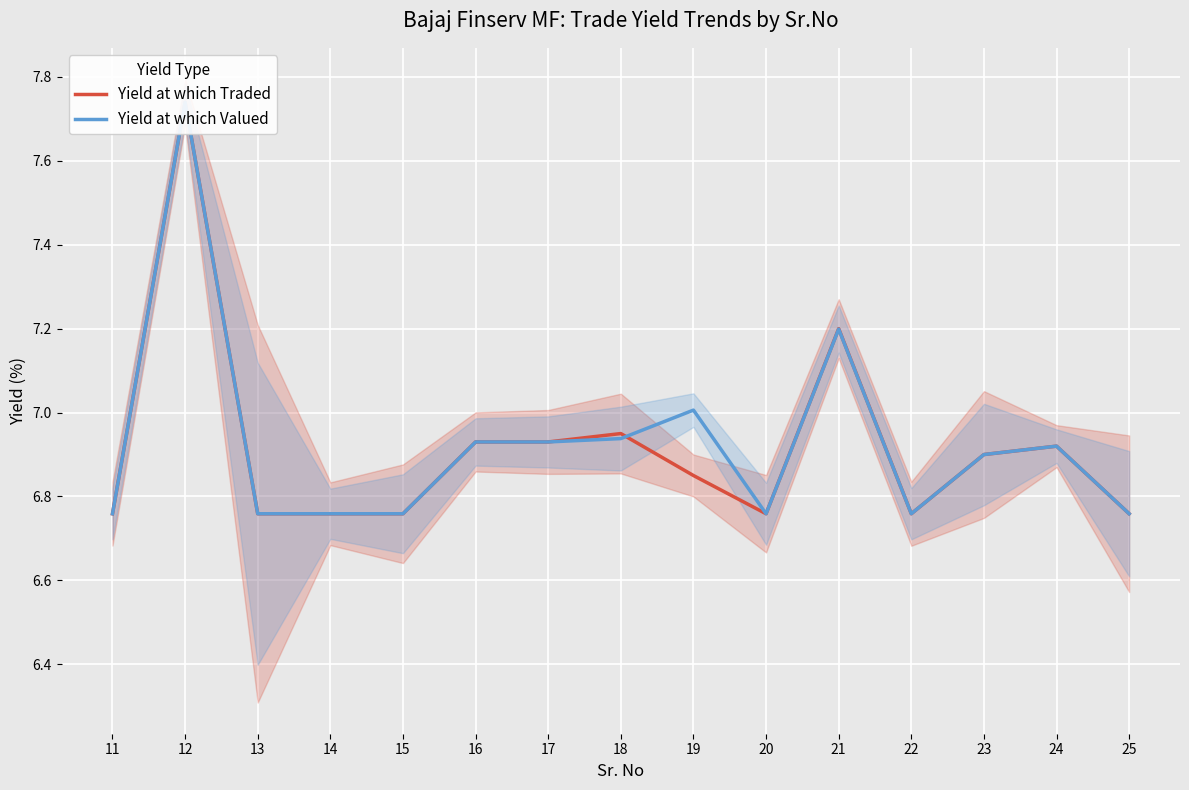

At which category does Yield at which Traded reach its first local peak?

12